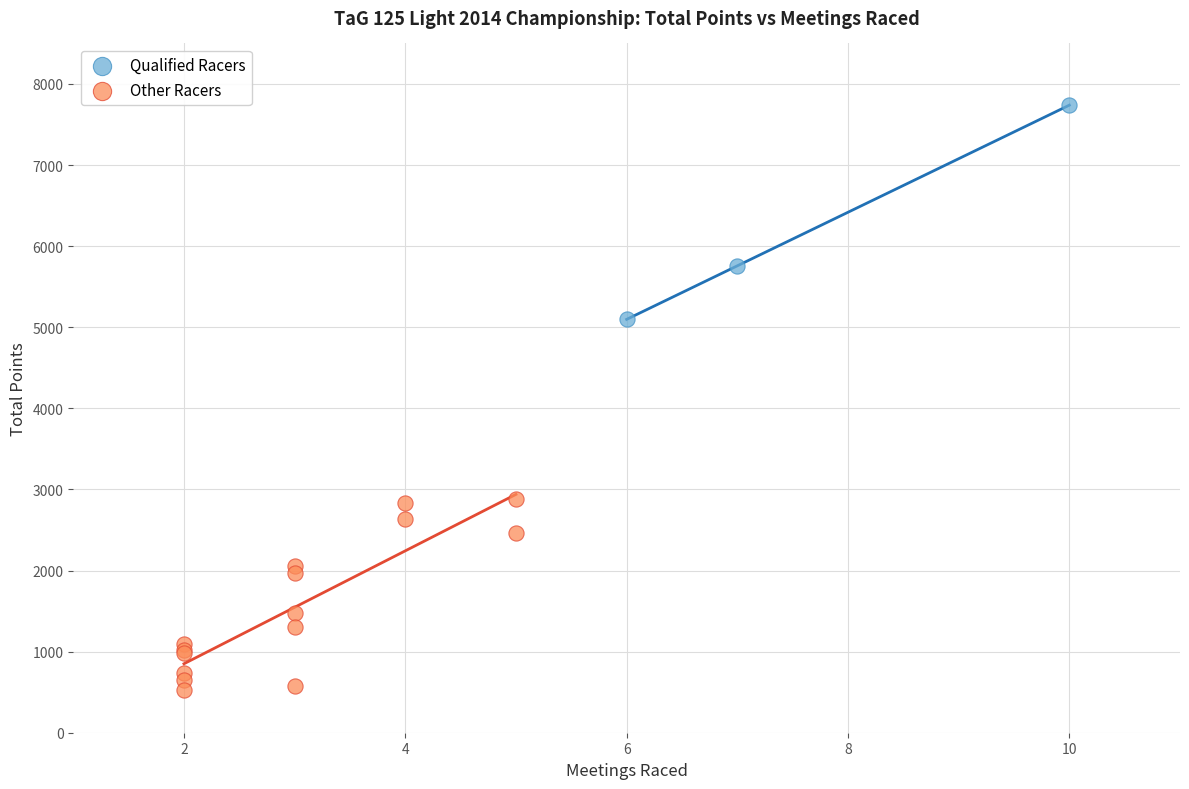

Which series reaches the maximum Y coordinate?

Qualified Racers